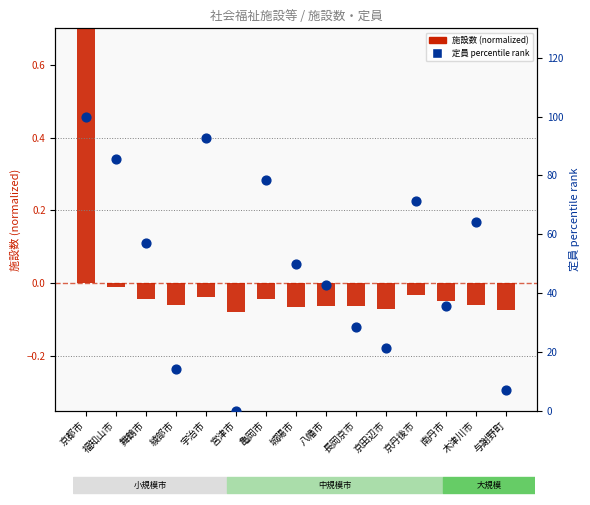

Which series has the largest total across all categories?

定員 percentile rank